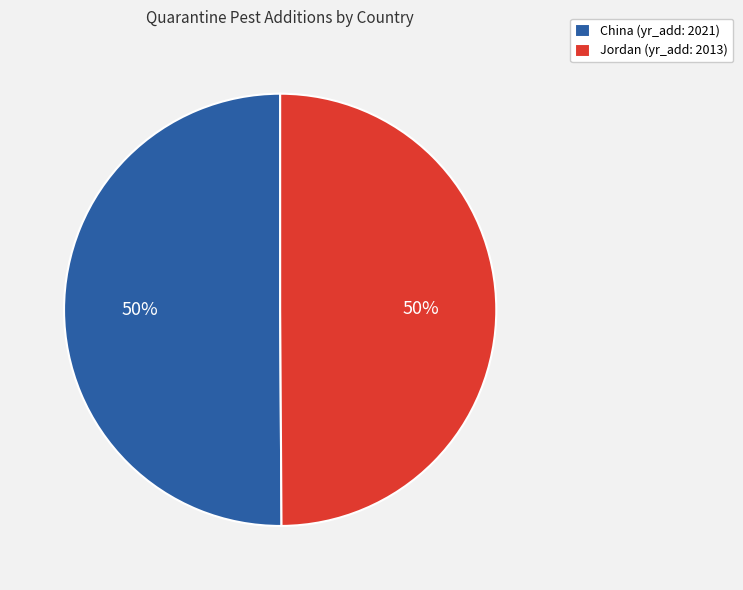

How many segments does this pie chart have?

2